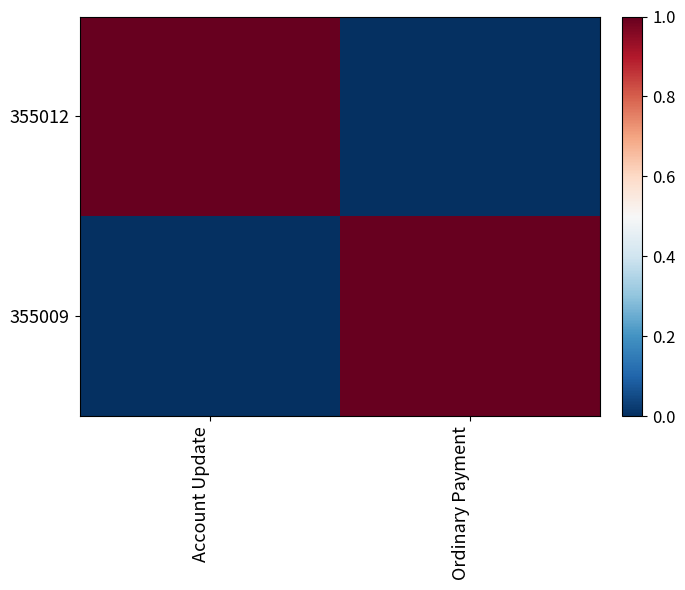

Reading right to left, list all the values displayed in this chart.

355012: Ordinary Payment=0	Account Update=1
355009: Ordinary Payment=1	Account Update=0